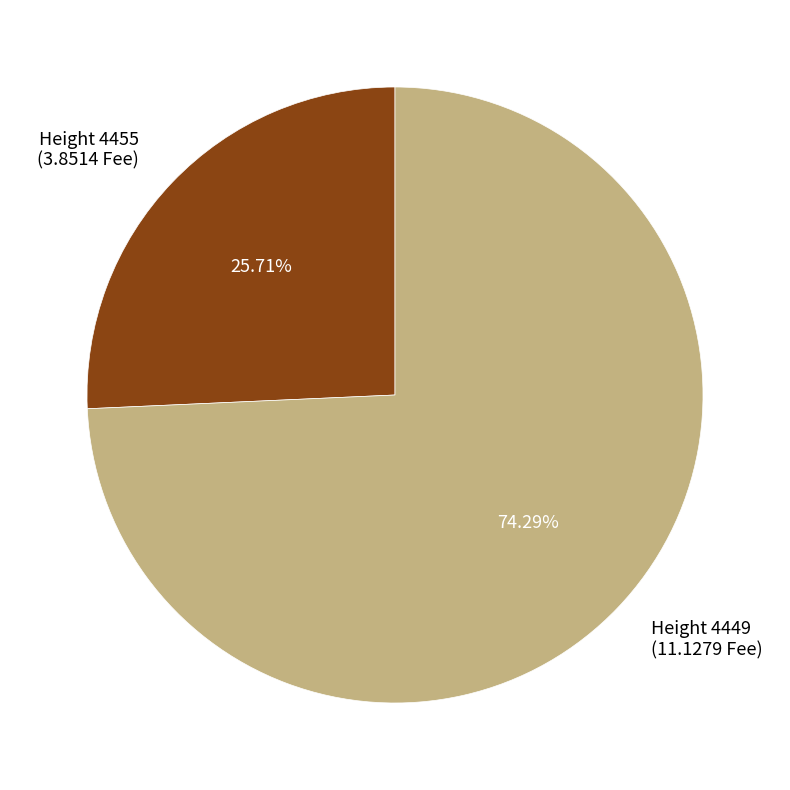

Rank the categories by value from highest to lowest.

Height 4449 (11.1279 Fee), Height 4455 (3.8514 Fee)